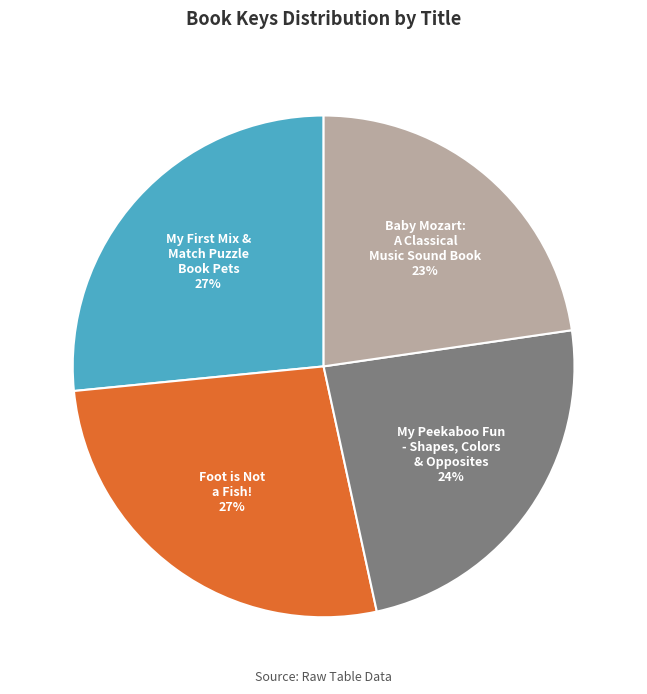

Combined, do My Peekaboo Fun - Shapes, Colors & Opposites and Foot is Not a Fish! account for over 50%?

Yes